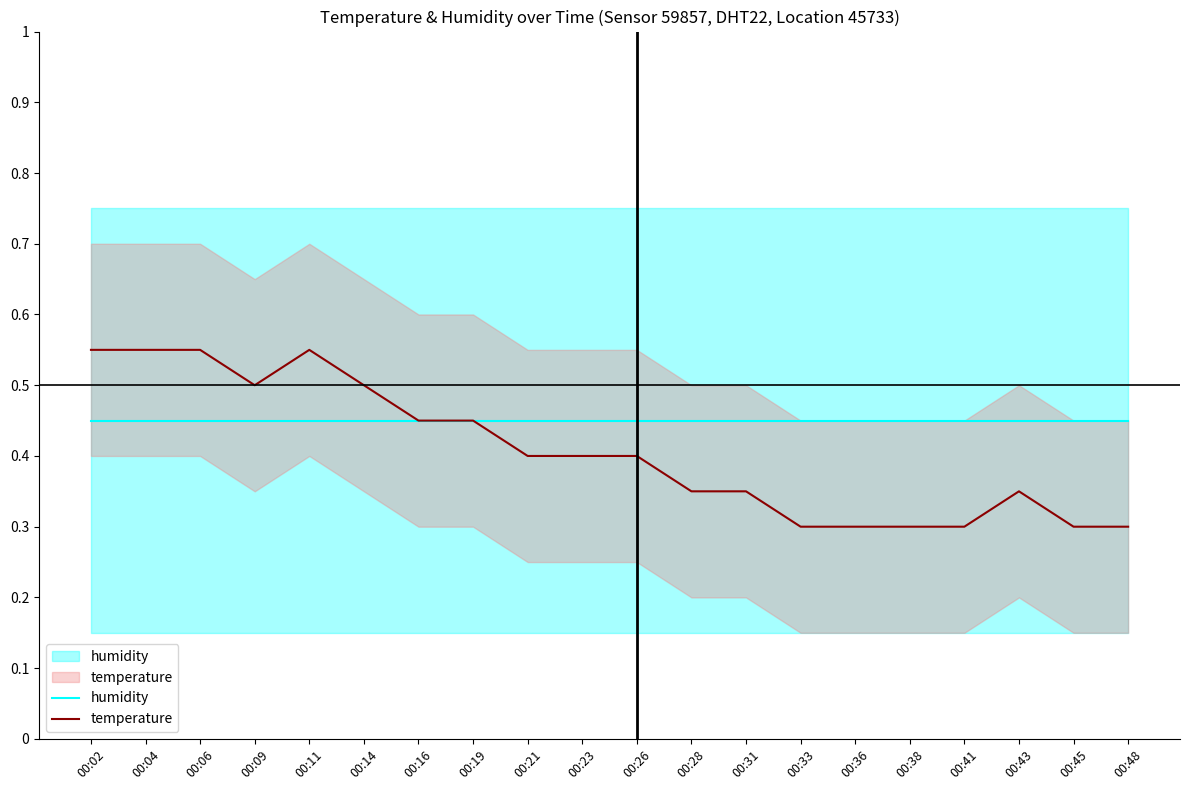

In temperature, how many points are lower than both neighbors (excluding endpoints)?

1